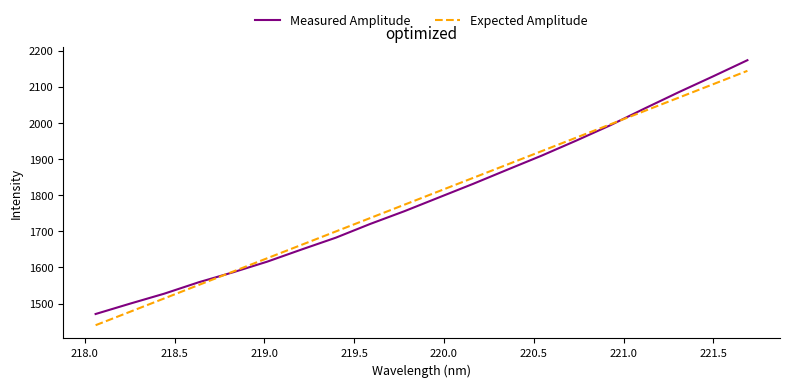

What is the minimum value shown in the chart?

1440.2